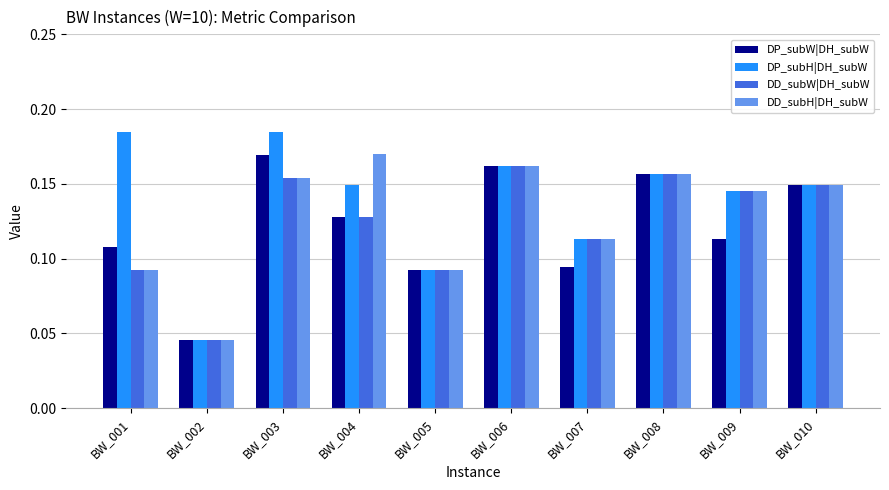

Which series has the largest total across all categories?

DP_subH|DH_subW